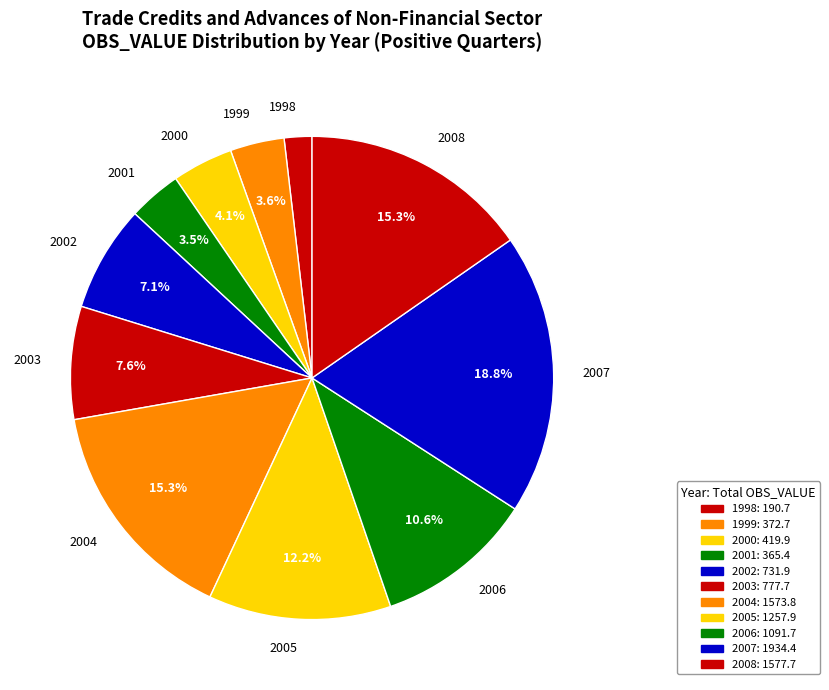

Which slice is the smallest?

1998